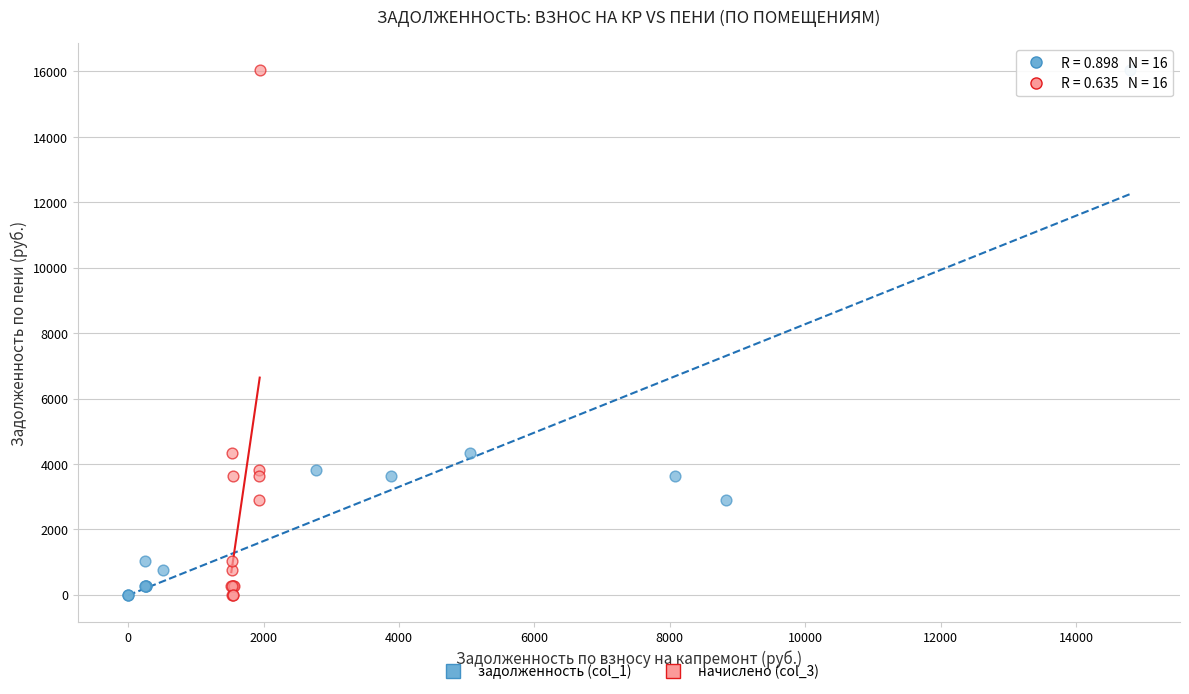

What are all the series names shown in the legend?

задолженность (col_1), начислено (col_3)